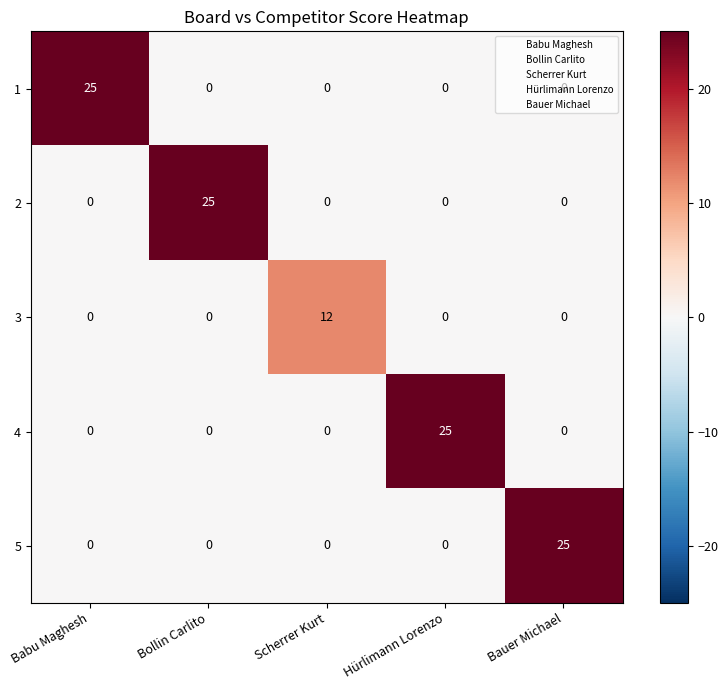

True or false: 5 has a value of -13 at Scherrer Kurt.

False